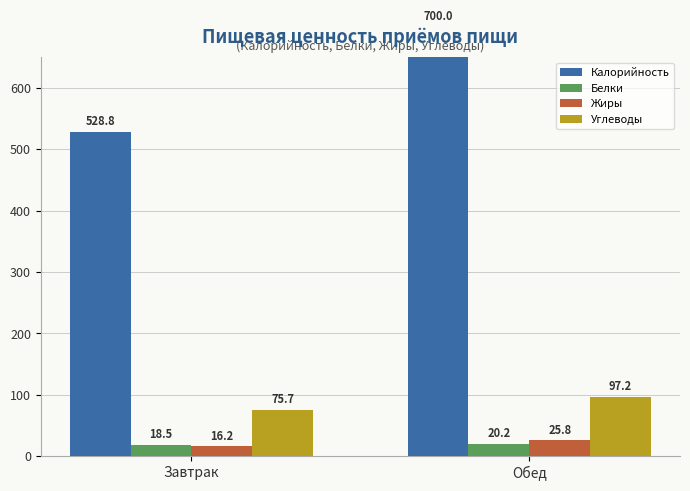

Reading left to right, list all the values displayed in this chart.

Калорийность: 528.8	700.0
Белки: 18.5	20.2
Жиры: 16.2	25.8
Углеводы: 75.7	97.2